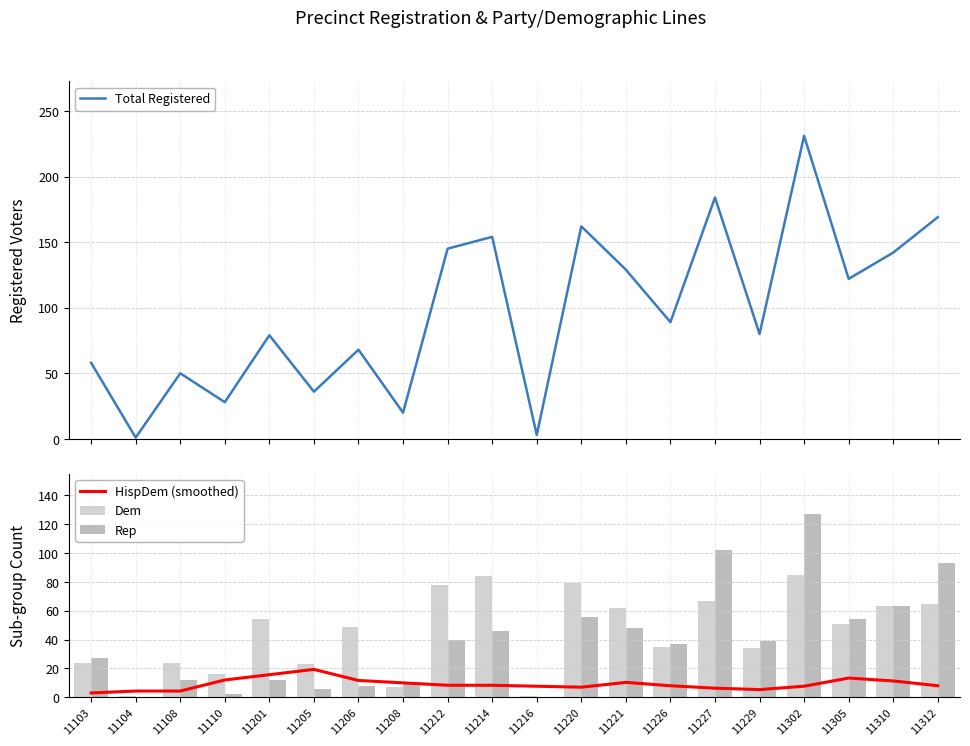

True or false: HispDem (smoothed) has a value of 10.3 at 11221.

True